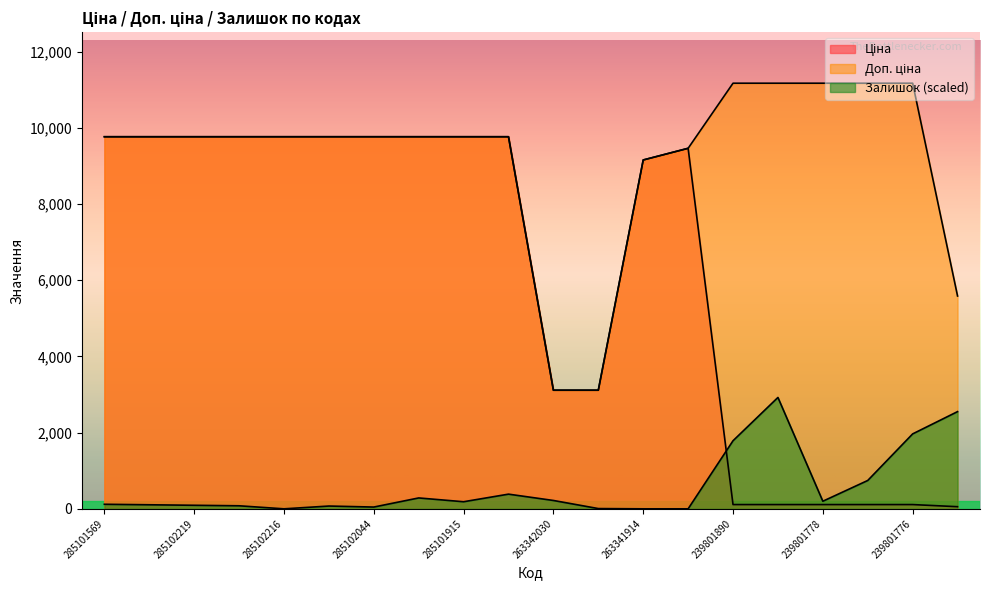

Is it true that Ціна equals 17195.8 at 285101569?

False